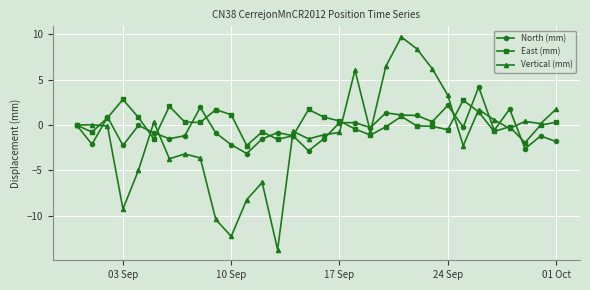

What is the value of the East (mm) point at the 28th from the left?

-0.7